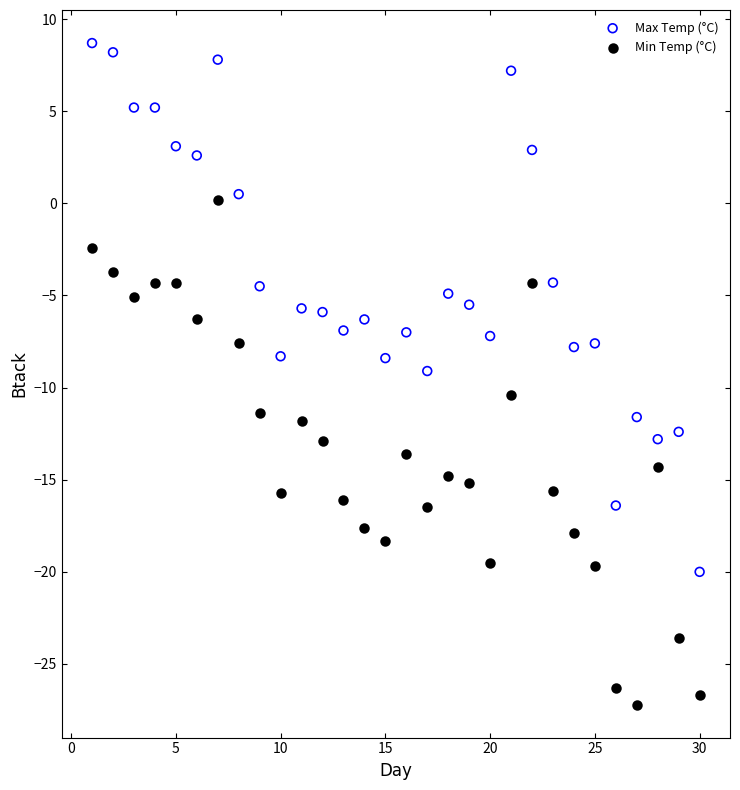

Which series has the largest Y range (max minus min)?

Max Temp (°C)